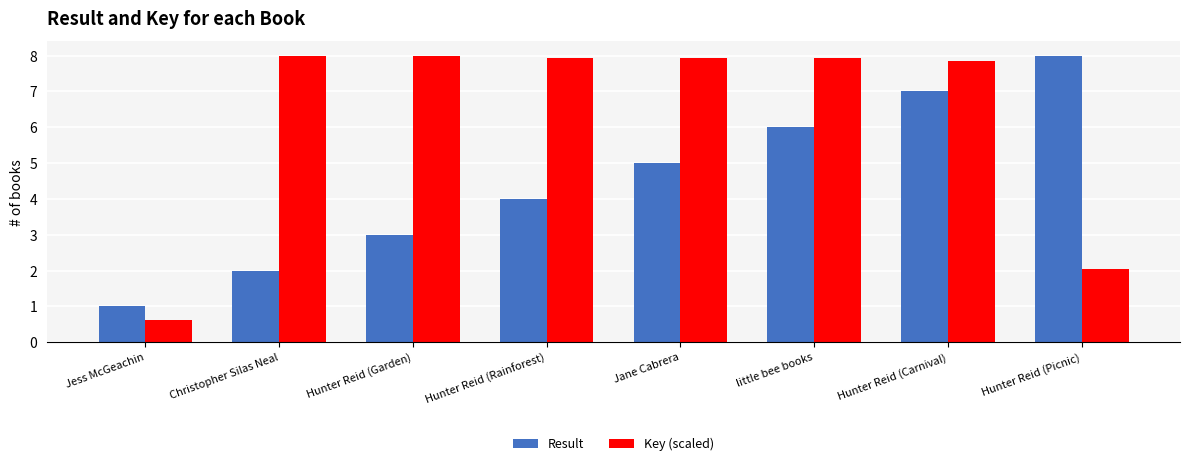

What is the label of the 4th bar from the left?

Hunter Reid (Rainforest)